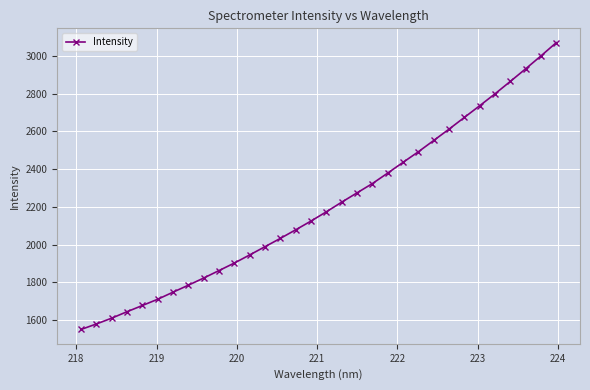

True or false: there are more than 2 points higher than both neighbors.

False